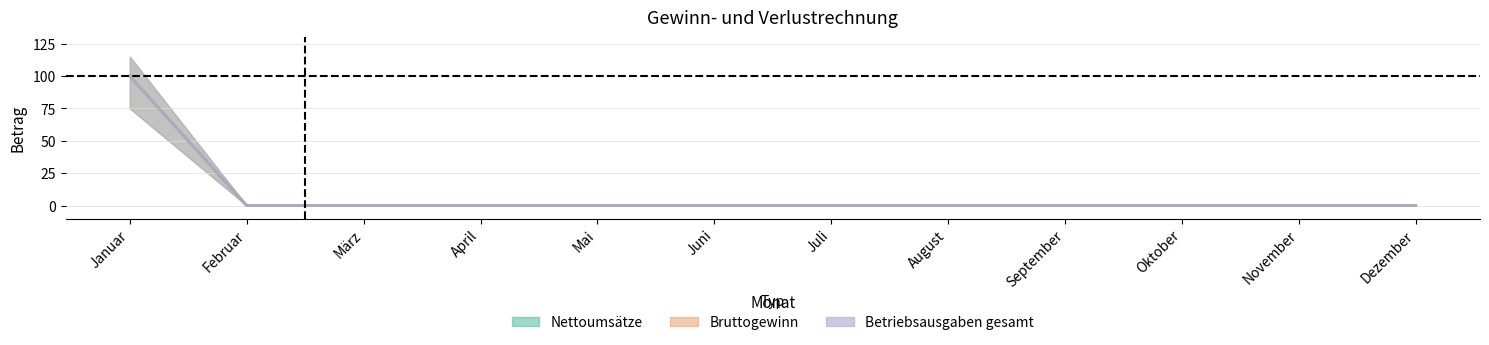

True or false: Nettoumsätze has more than 0 interior local peaks.

False